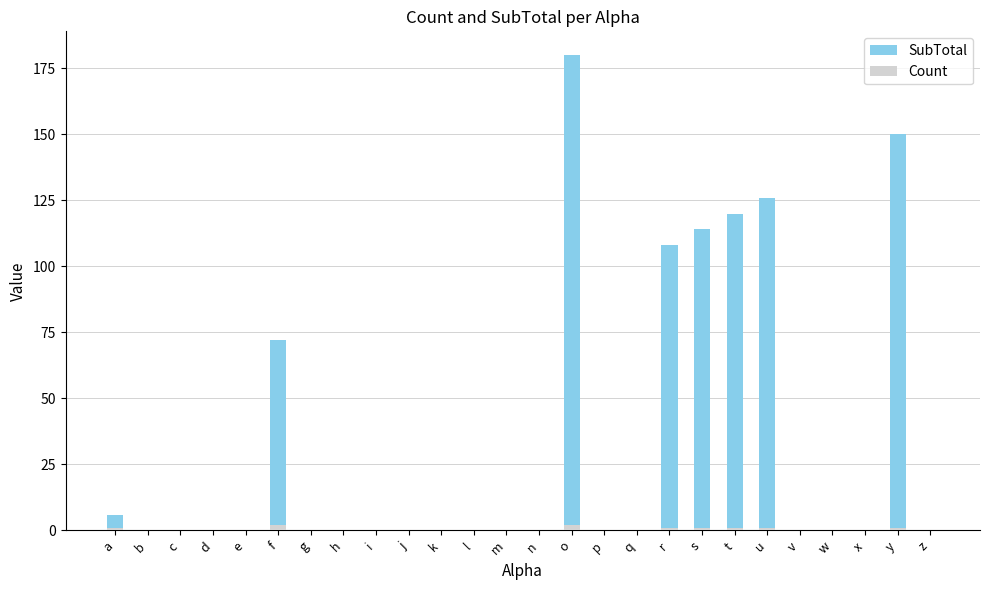

How many series are shown in this chart?

2